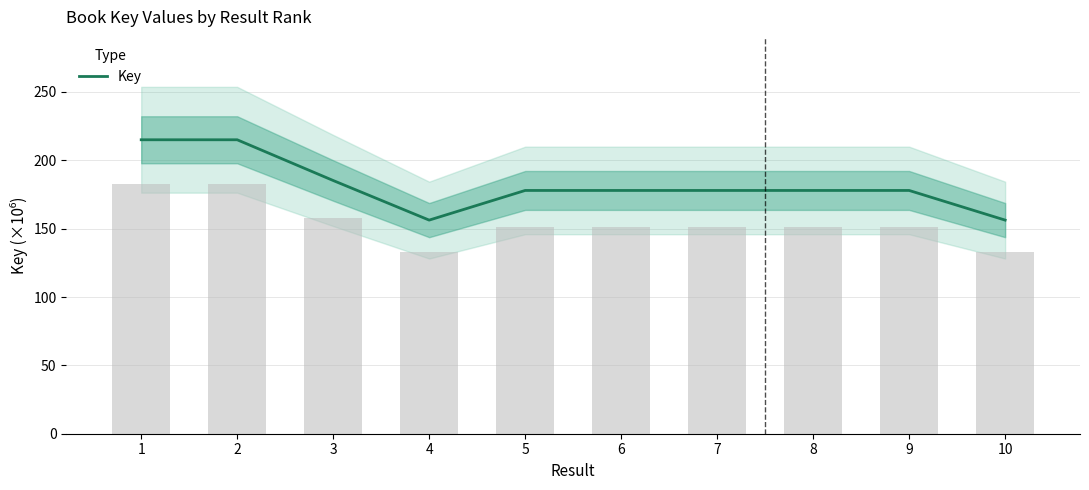

True or false: the data shows 156.2 at 4.

True